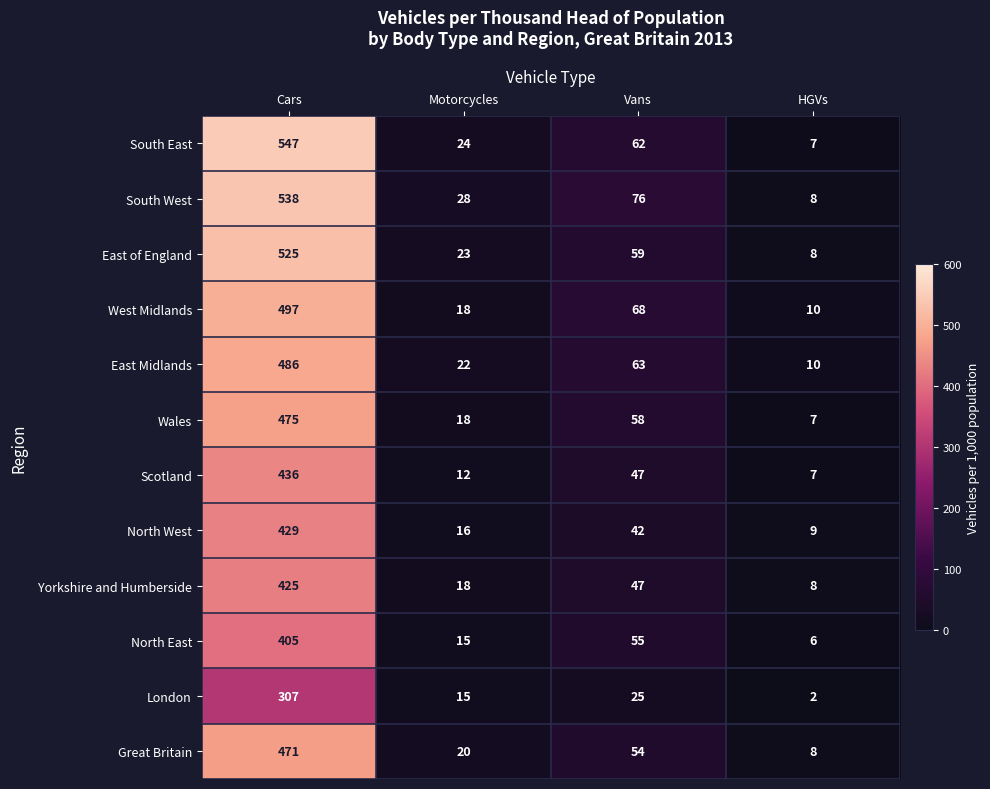

List the series in order of their peak value, highest first.

South East, South West, East of England, West Midlands, East Midlands, Wales, Great Britain, Scotland, North West, Yorkshire and Humberside, North East, London